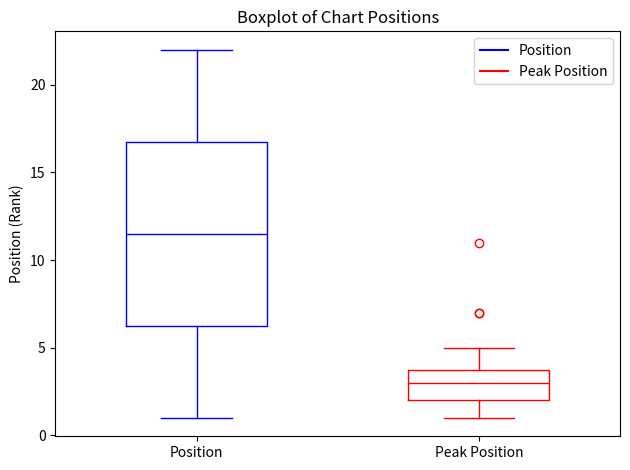

Which box has the highest median line?

Position